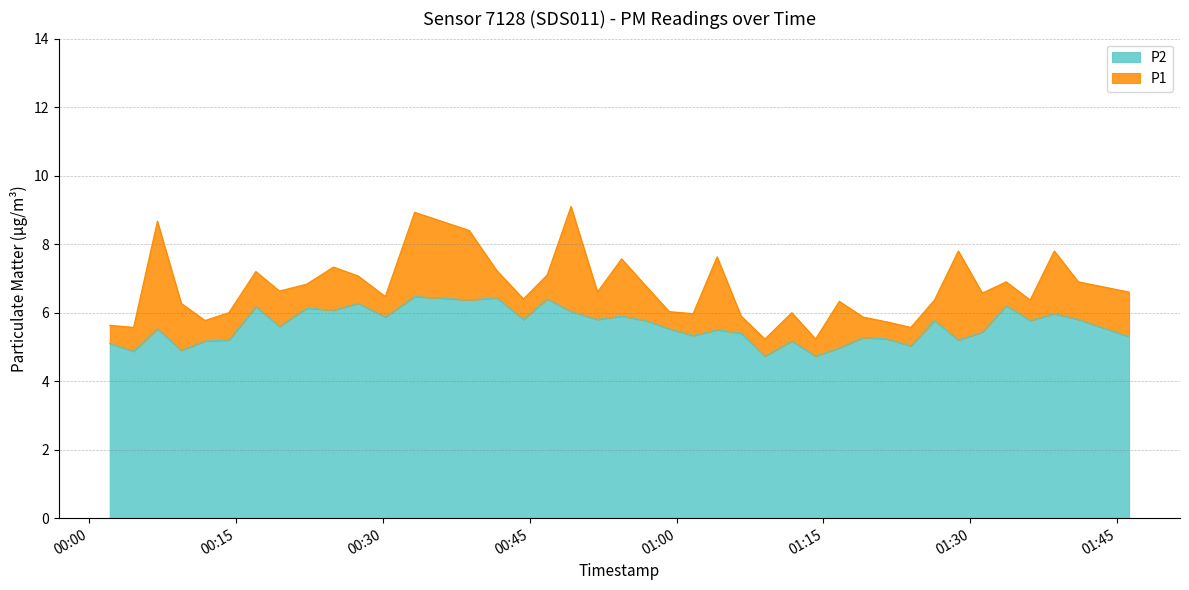

Which series has the widest spread of values?

P1